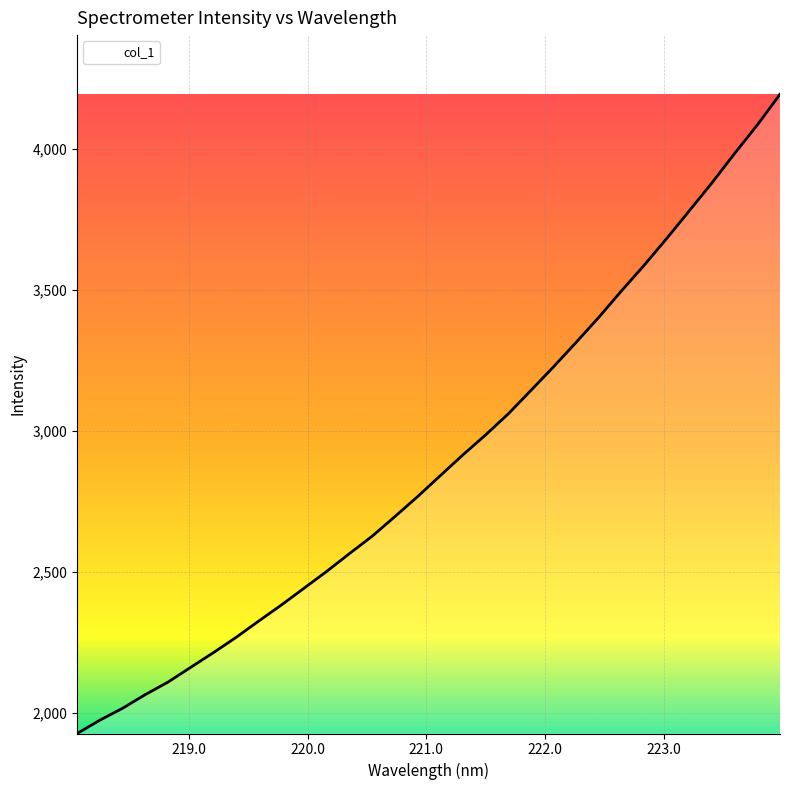

What is the maximum value shown in the chart?

4192.9